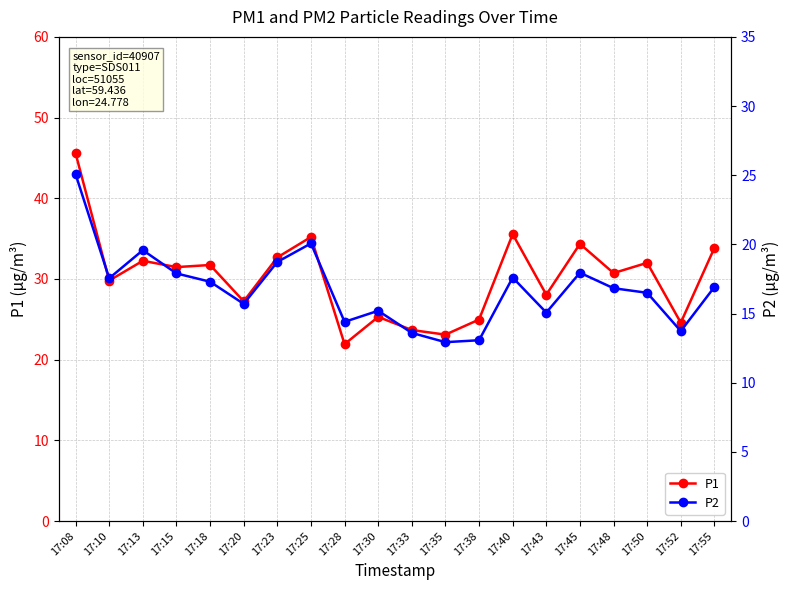

True or false: P2 has more than 2 points higher than both neighbors.

True